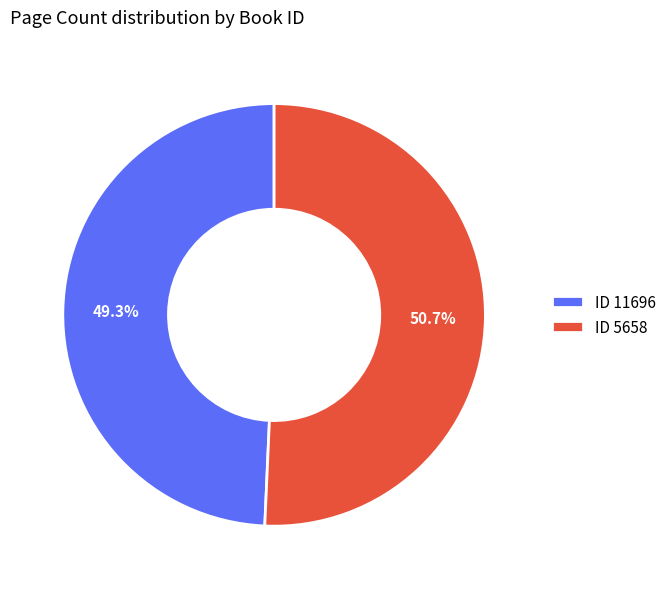

How many segments does this pie chart have?

2